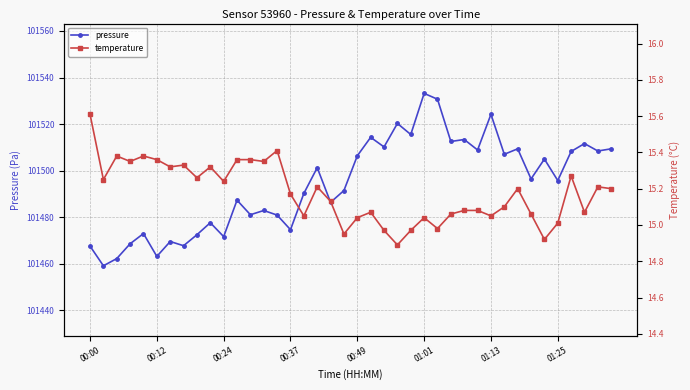

The pressure series shows 147846.6 at 00:00. True or false?

False